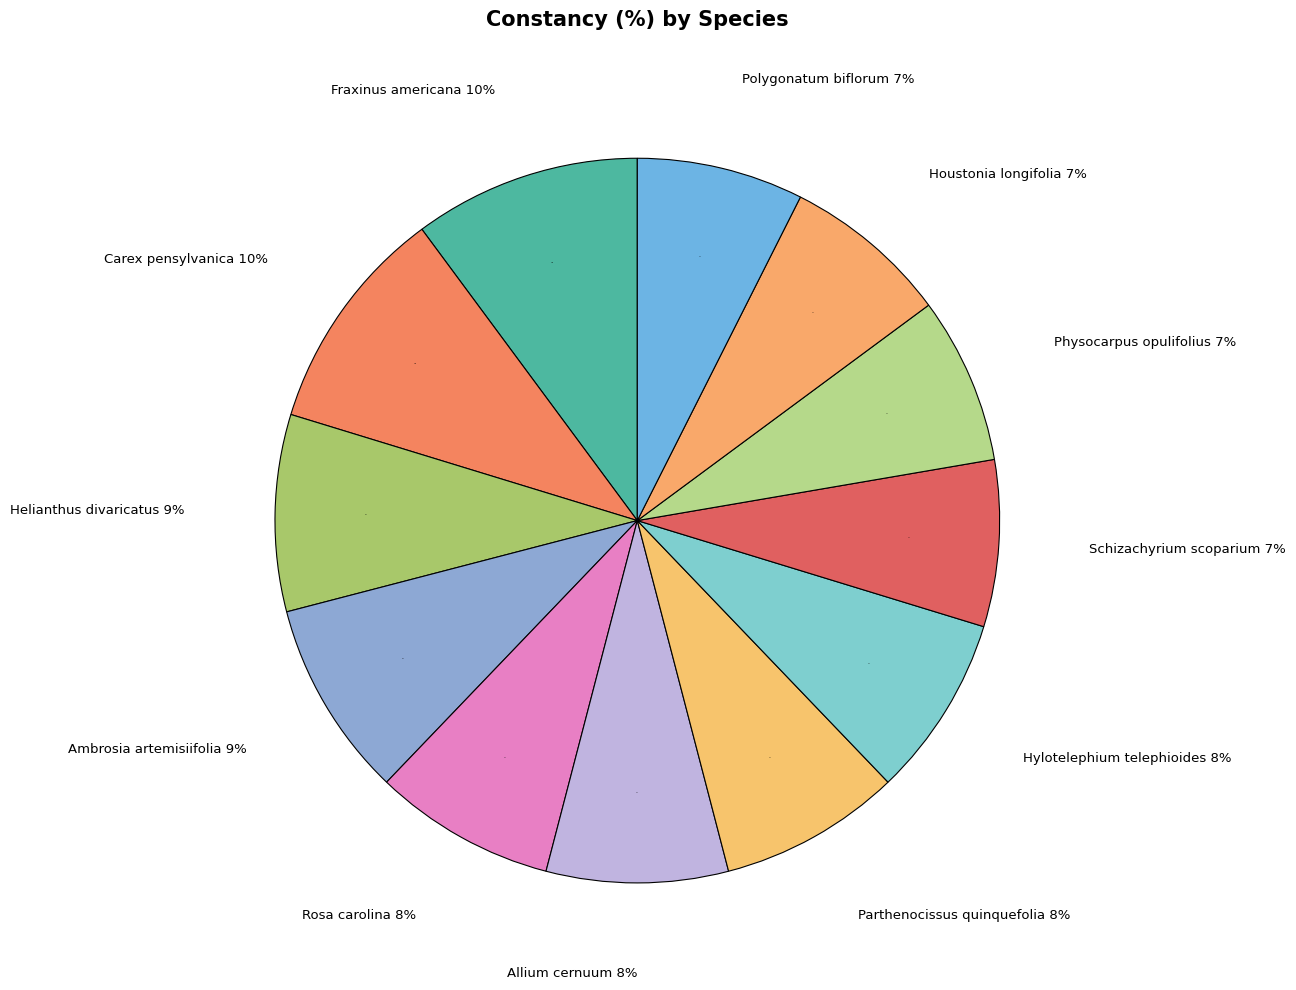

Approximately how many times larger is the value at Ambrosia artemisiifolia compared to Polygonatum biflorum?

1.2